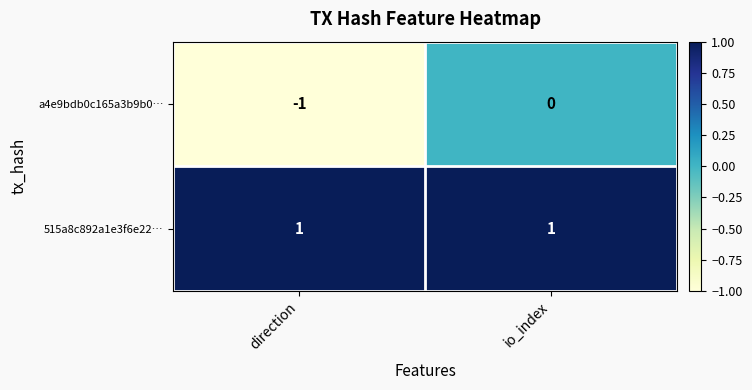

Which series has the largest total across all categories?

515a8c892a1e3f6e22…